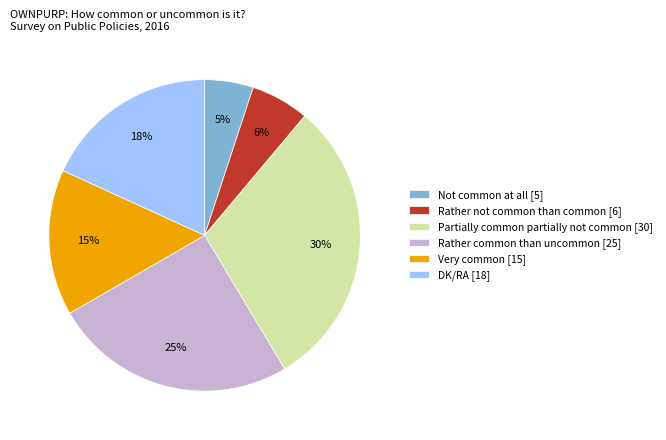

True or false: Very common accounts for 15% of the total.

True